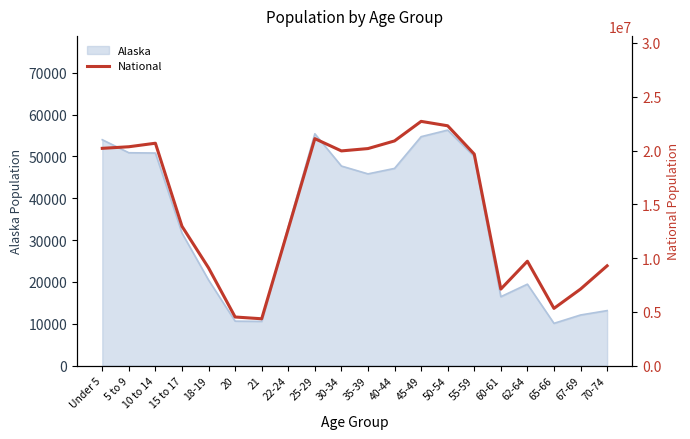

How many data points does each series have?

20